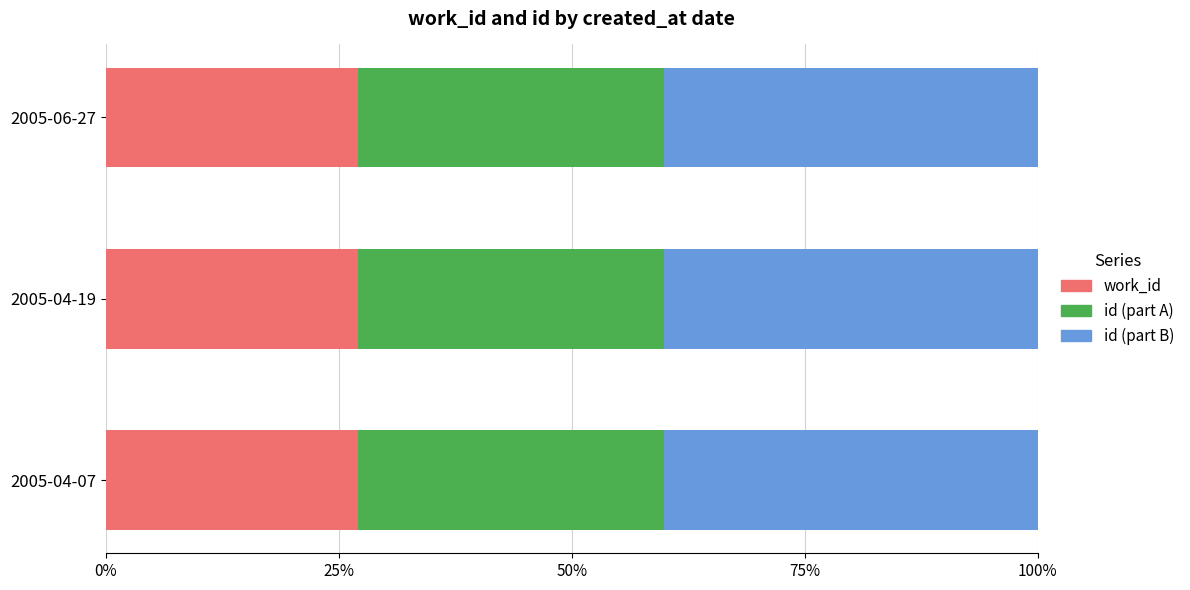

What is the sum of the work_id values at 2005-04-19 and 2005-06-27?

54.2